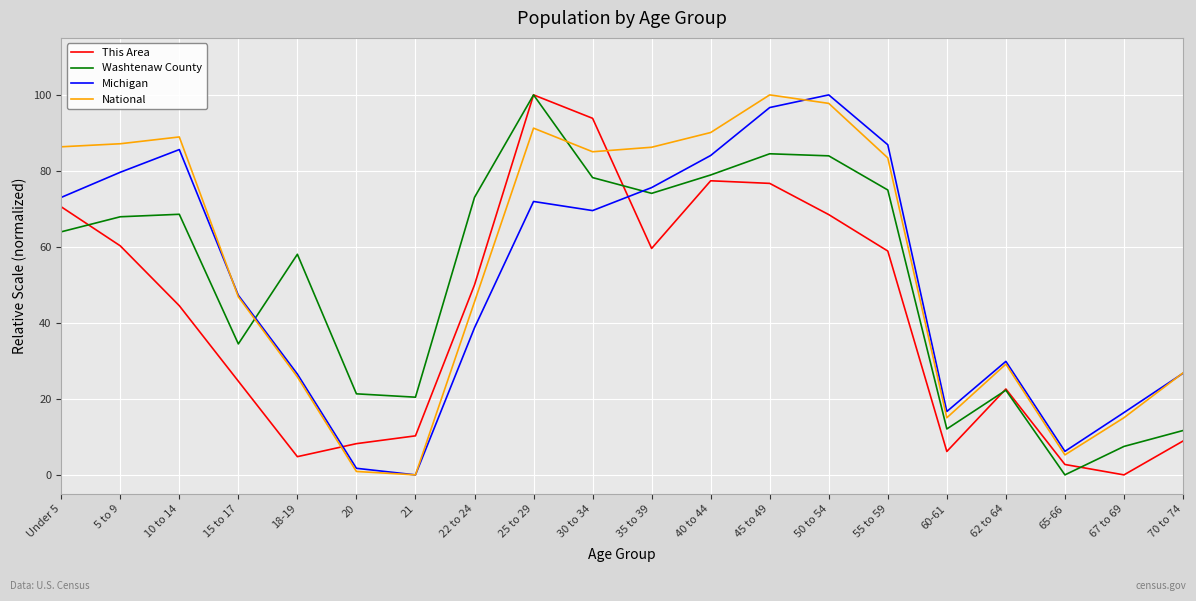

What is the difference between the highest and lowest values at 25 to 29?

28.1